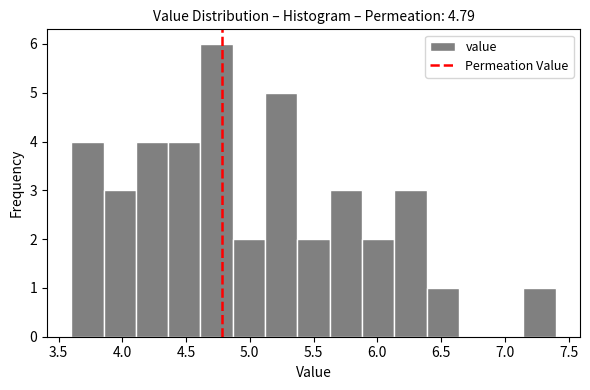

What is the height of the bar covering 4.85 to 5.10 on the x-axis? Neither the bar edges nor the heights are printed on the chart, so give them approximately, as read against the axes.

2